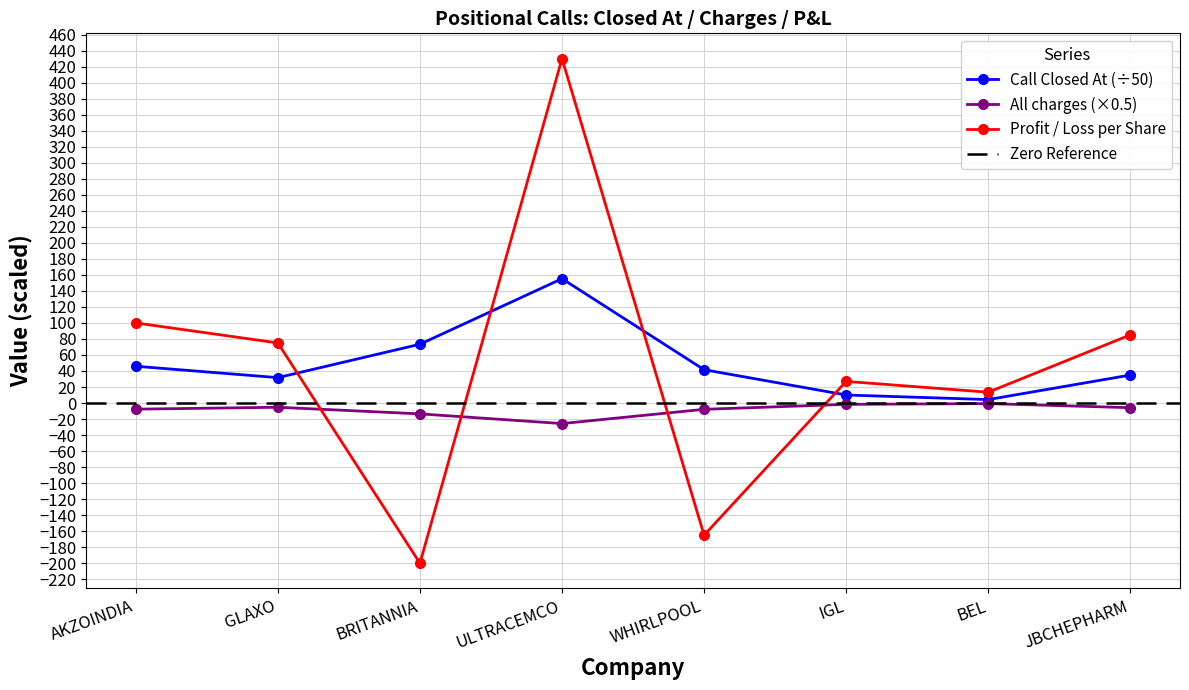

Rank the categories by All charges value from highest to lowest.

BEL, IGL, GLAXO, JBCHEPHARM, AKZOINDIA, WHIRLPOOL, BRITANNIA, ULTRACEMCO